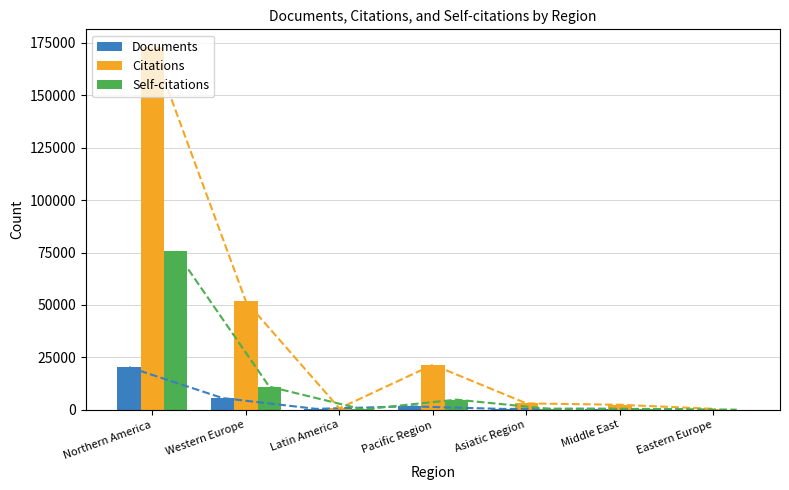

How many data points does each series have?

7